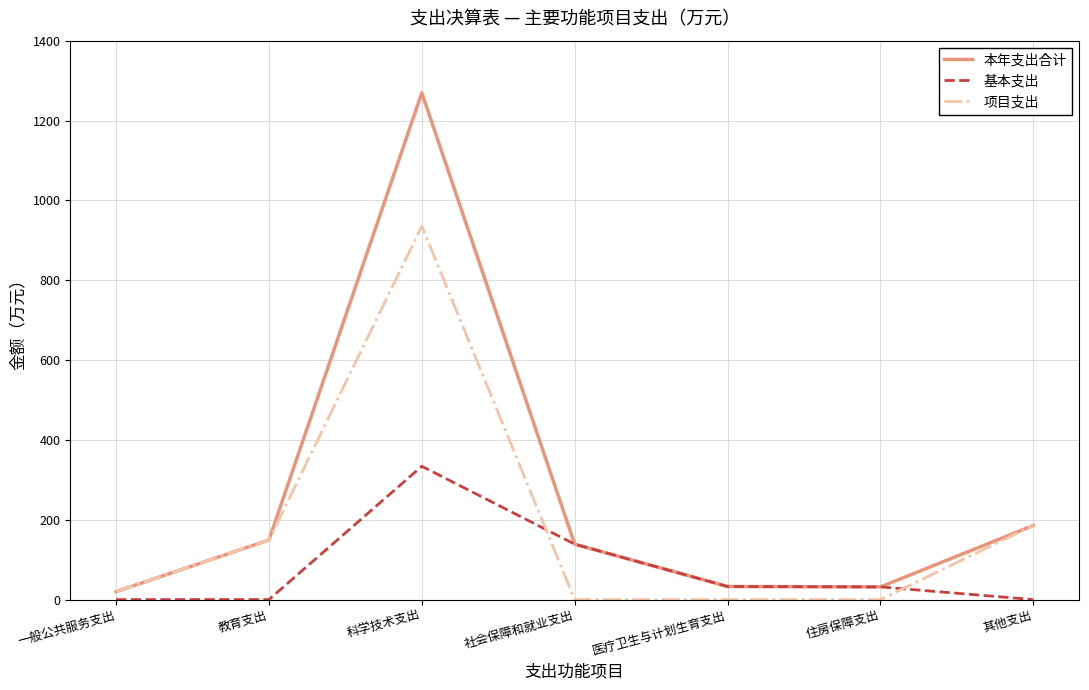

What is the sum of the 本年支出合计 values at 教育支出 and 科学技术支出?

1418.6